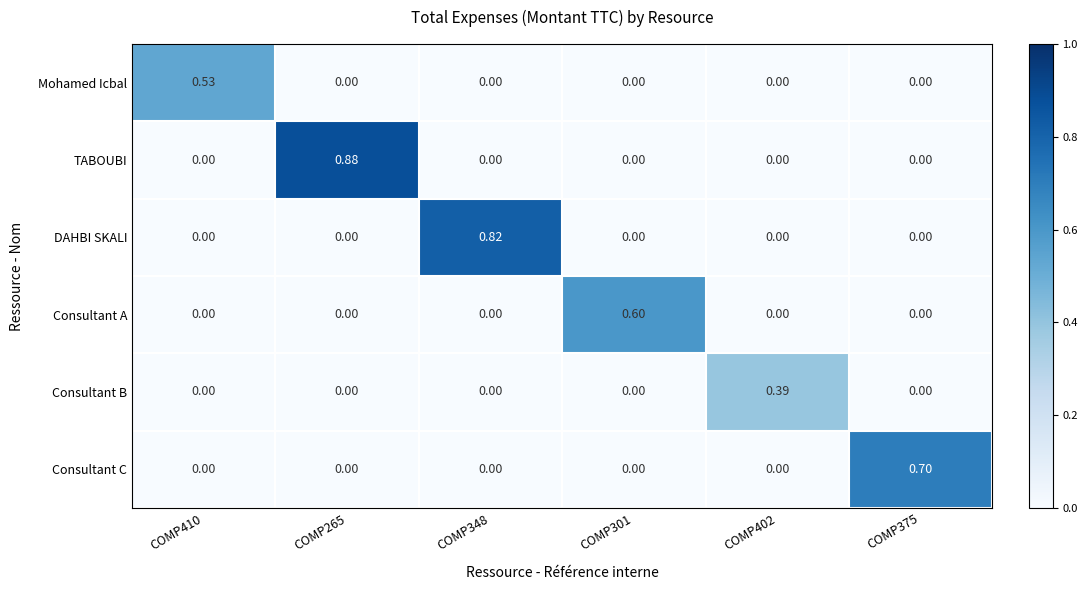

Which series has the largest total across all categories?

TABOUBI